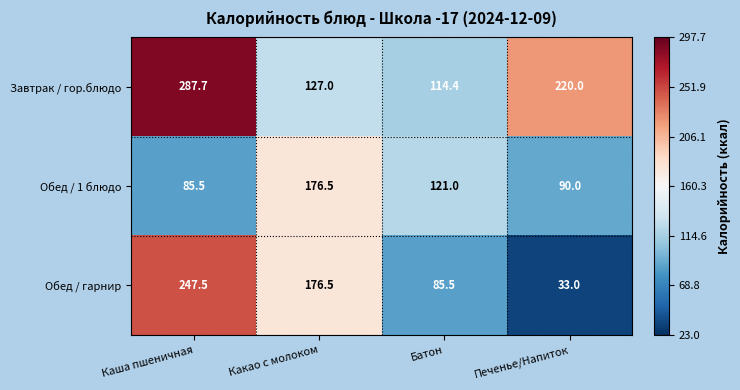

What is the spread (max minus min) of values at Какао с молоком?

49.5